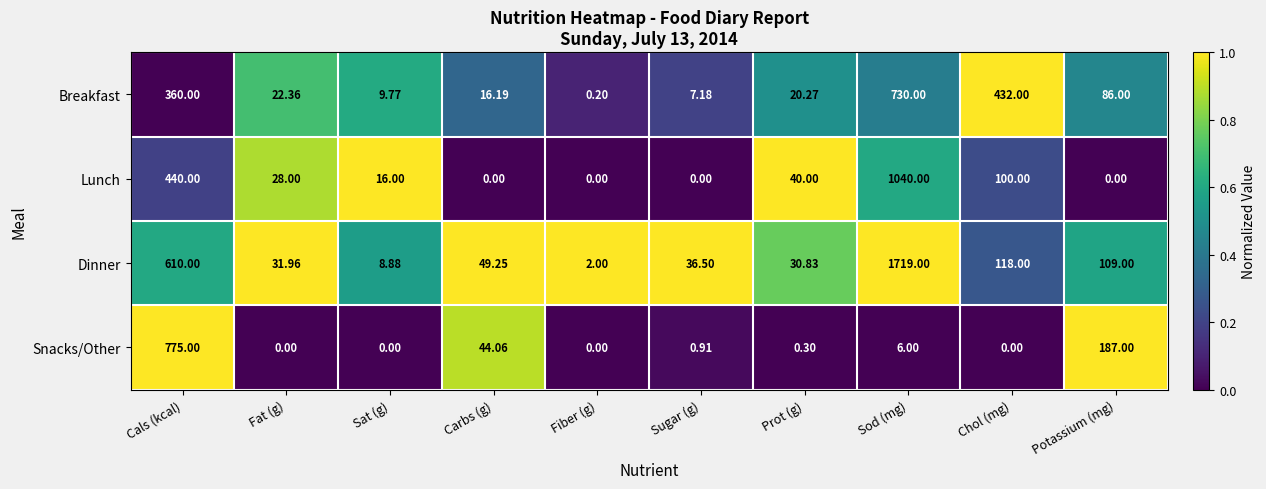

Which series has the widest spread of values?

Dinner